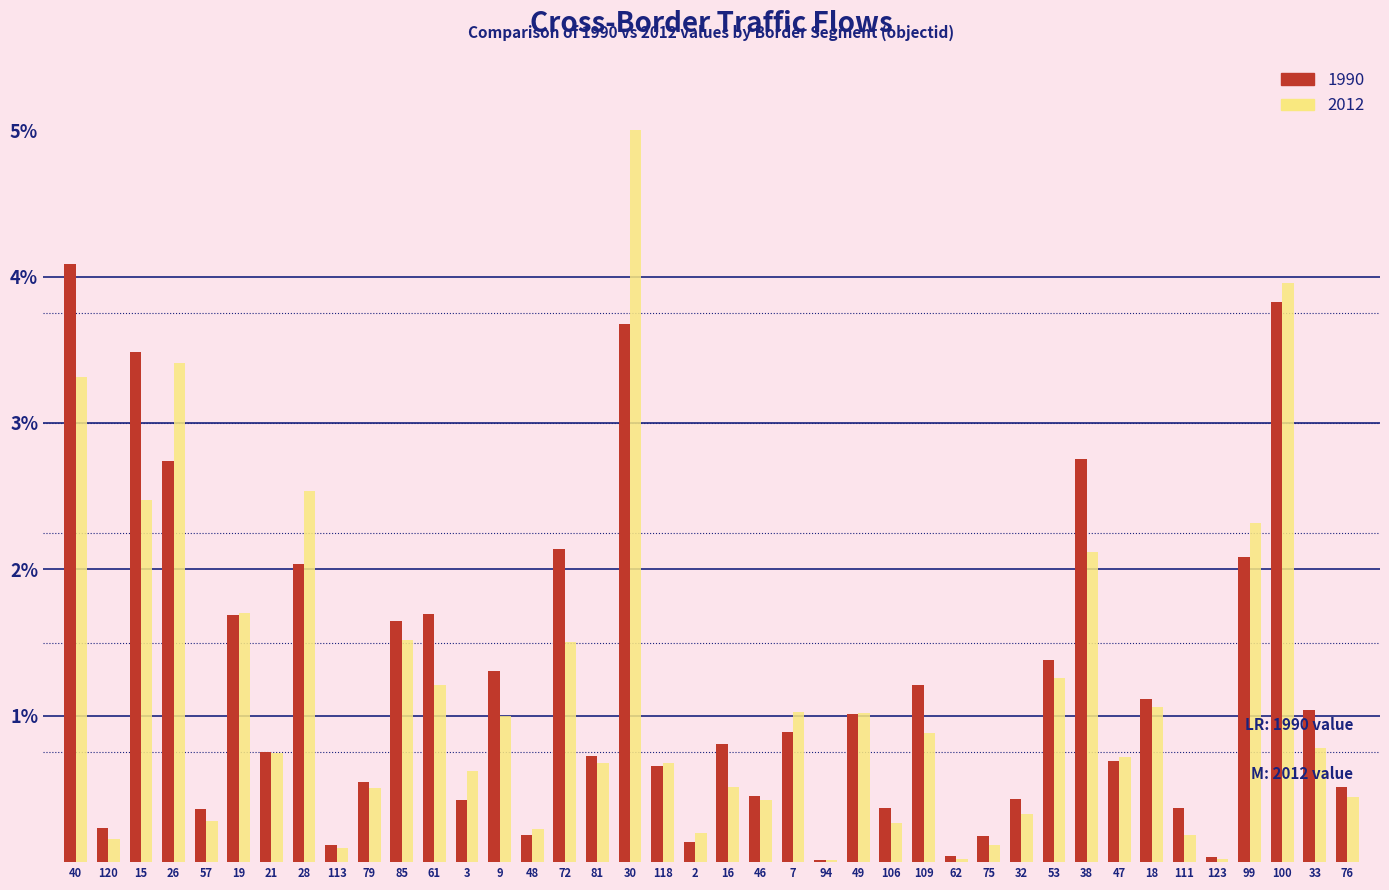

Which series changed the most between 19 and 3?

1990